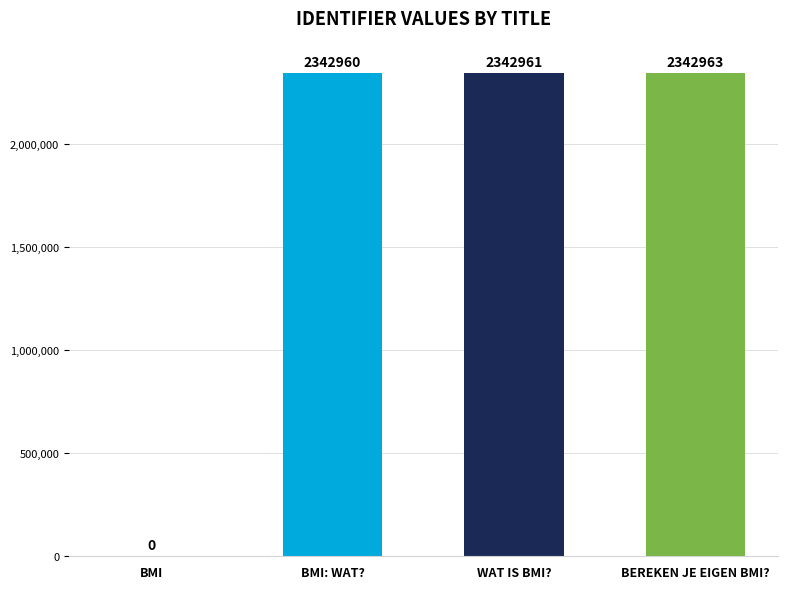

Count the number of data series in this chart.

1